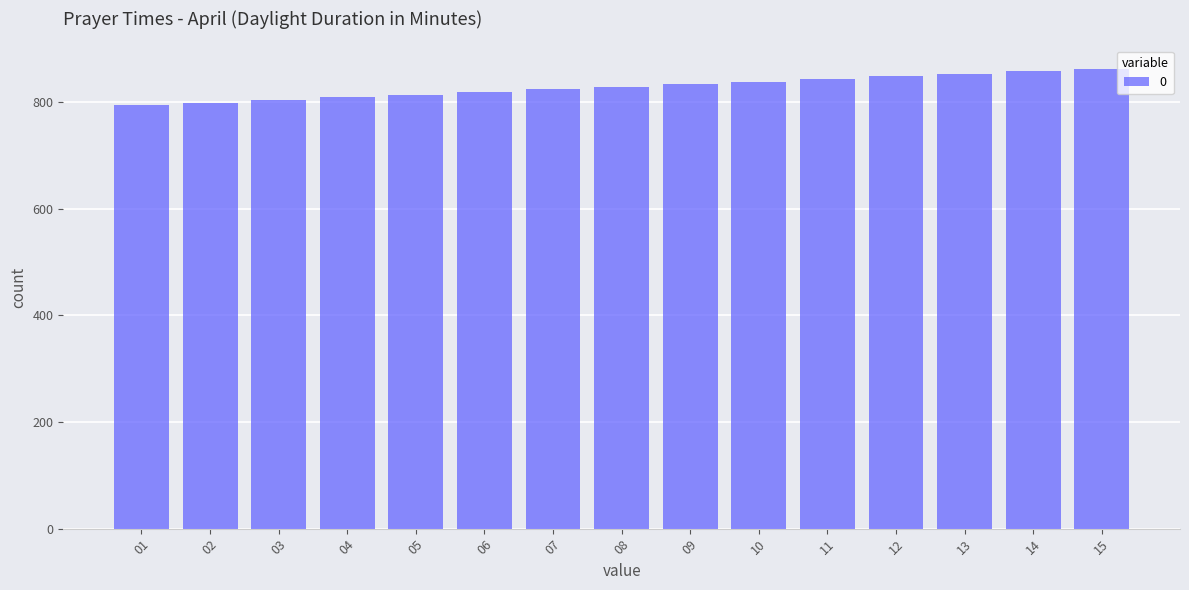

How many data points does each series have?

15